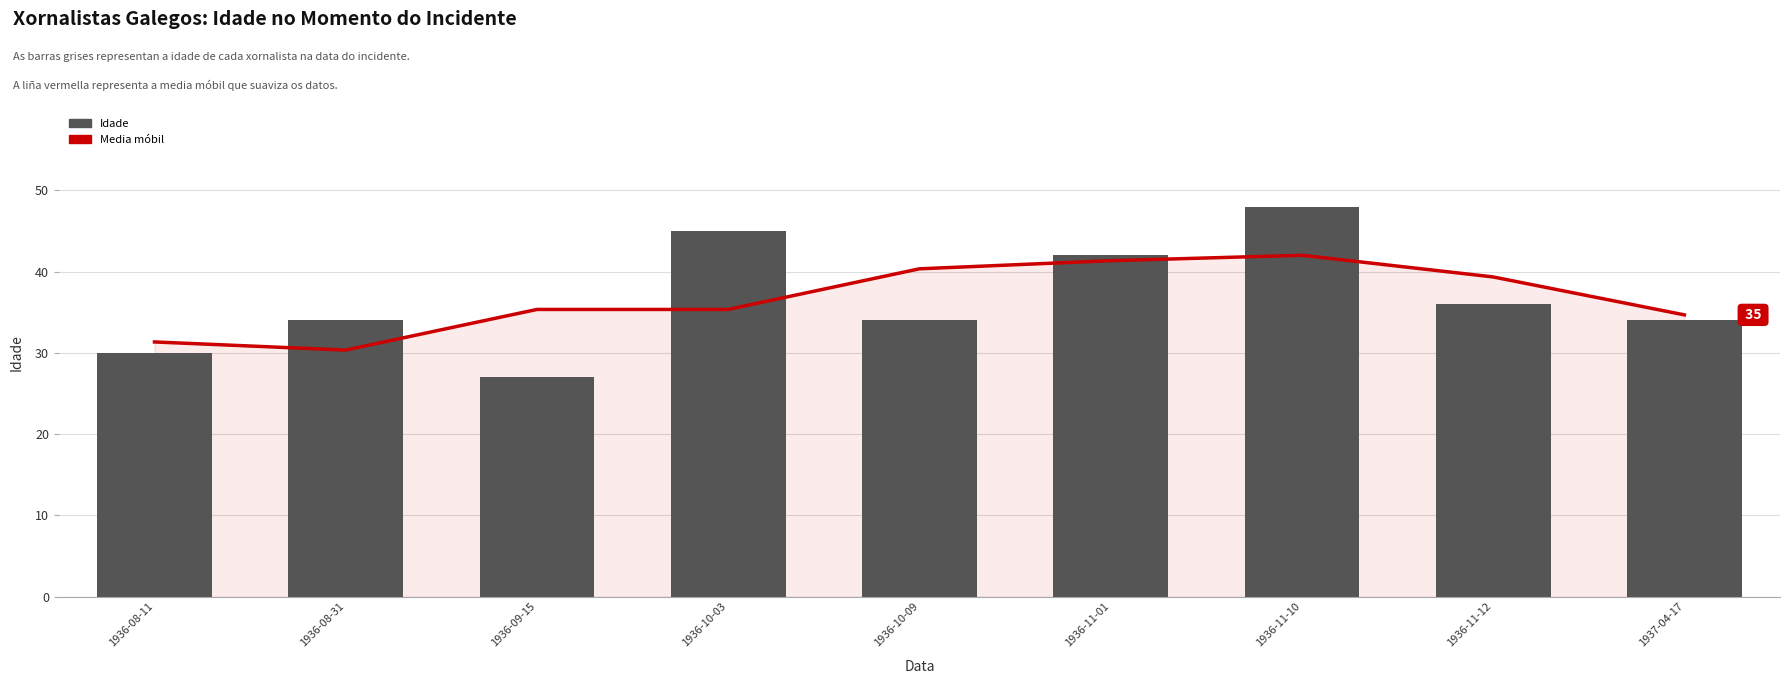

At which category is the sum across all series the highest?

1936-11-10